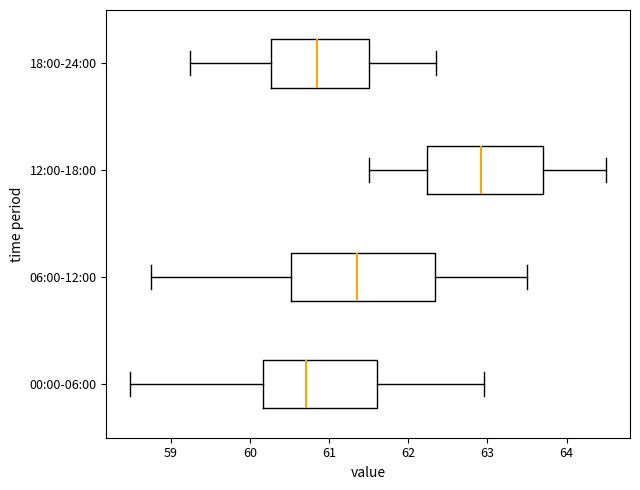

Reading bottom to top, read every box against the x-axis: the position of its median line, the range the box covers, and the ends of its whiskers. The values are not printed on the chart, so give them approximately, as read against the axis.

00:00-06:00: median 60.7, box 60.2 to 61.6, whiskers 58.5 to 63.0
06:00-12:00: median 61.4, box 60.5 to 62.3, whiskers 58.8 to 63.5
12:00-18:00: median 62.9, box 62.2 to 63.7, whiskers 61.5 to 64.5
18:00-24:00: median 60.9, box 60.3 to 61.5, whiskers 59.3 to 62.4